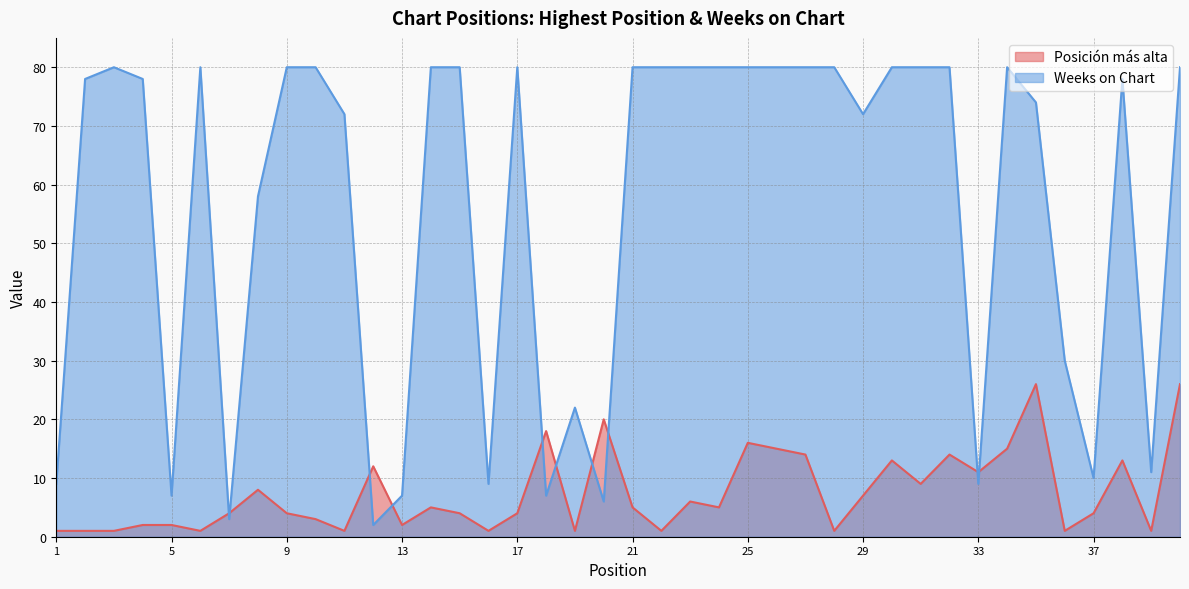

Between 8 and 34, which is larger?

34